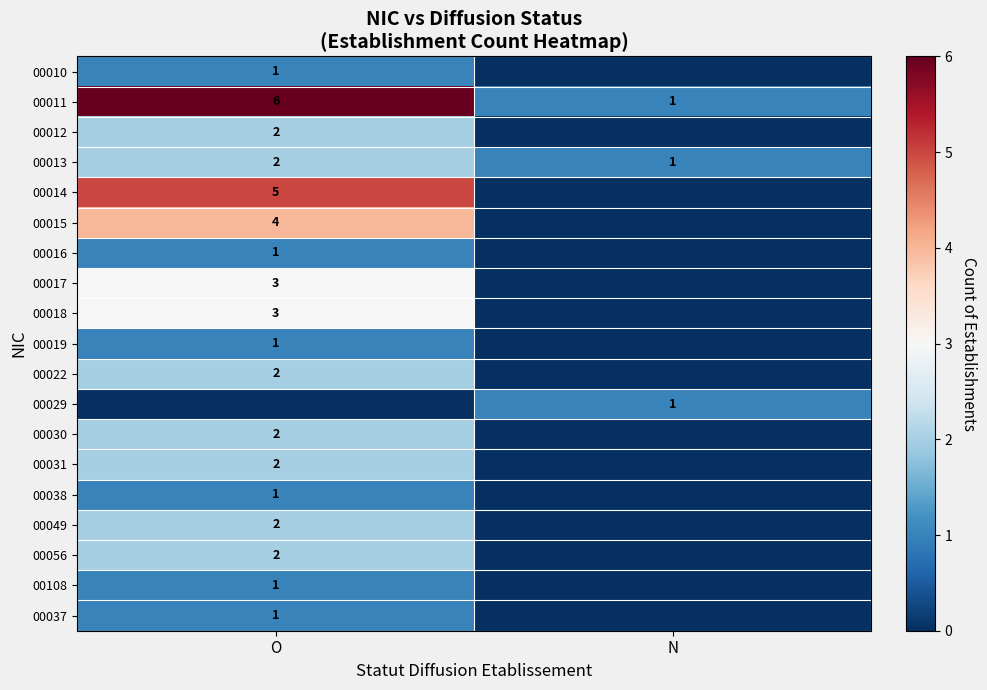

Is it true that 00014 equals 7 at O?

False